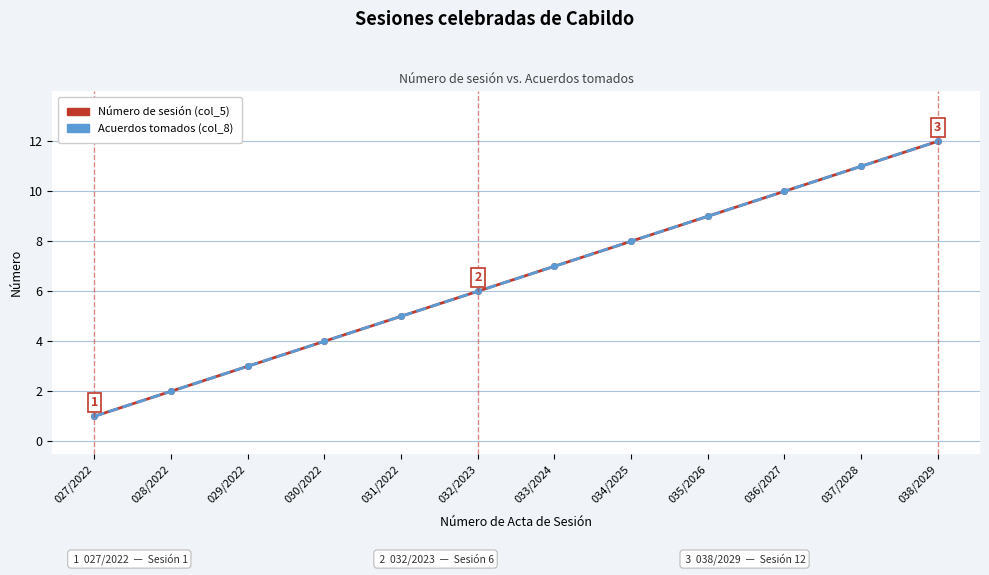

Is this an area chart (filled region under the line)?

No